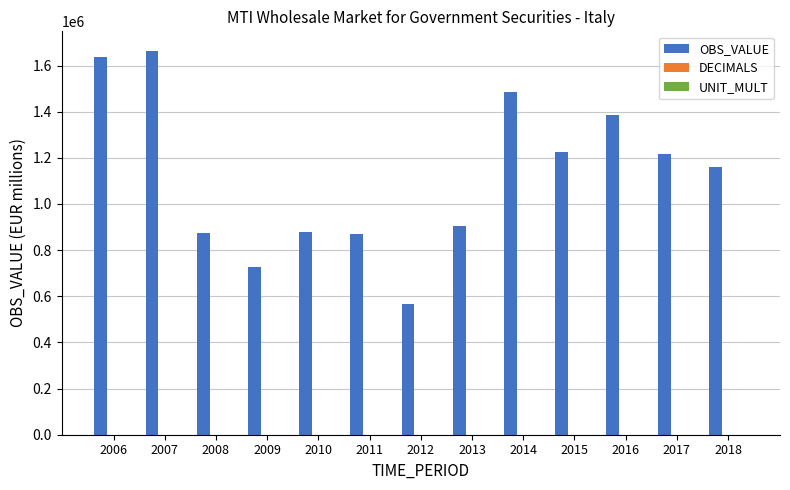

Which series has the largest total across all categories?

OBS_VALUE